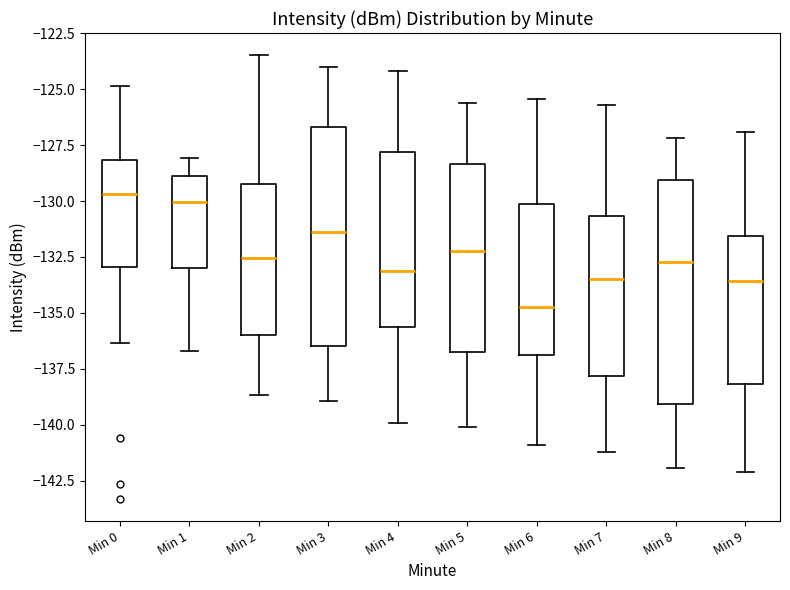

Reading left to right, transcribe this box plot: for each box, give where its median line is, the range the box spans, and where its two whiskers end, as read against the y-axis. The values are not printed on the chart, so give them approximately, as read against the axis.

Min 0: median -129.5, box -133.0 to -128.0, whiskers -136.5 to -125.0
Min 1: median -130.0, box -133.0 to -129.0, whiskers -136.5 to -128.0
Min 2: median -132.5, box -136.0 to -129.5, whiskers -138.5 to -123.5
Min 3: median -131.5, box -136.5 to -126.5, whiskers -139.0 to -124.0
Min 4: median -133.0, box -135.5 to -128.0, whiskers -140.0 to -124.0
Min 5: median -132.0, box -137.0 to -128.5, whiskers -140.0 to -125.5
Min 6: median -135.0, box -137.0 to -130.0, whiskers -141.0 to -125.5
Min 7: median -133.5, box -138.0 to -130.5, whiskers -141.0 to -125.5
Min 8: median -132.5, box -139.0 to -129.0, whiskers -142.0 to -127.0
Min 9: median -133.5, box -138.0 to -131.5, whiskers -142.0 to -127.0